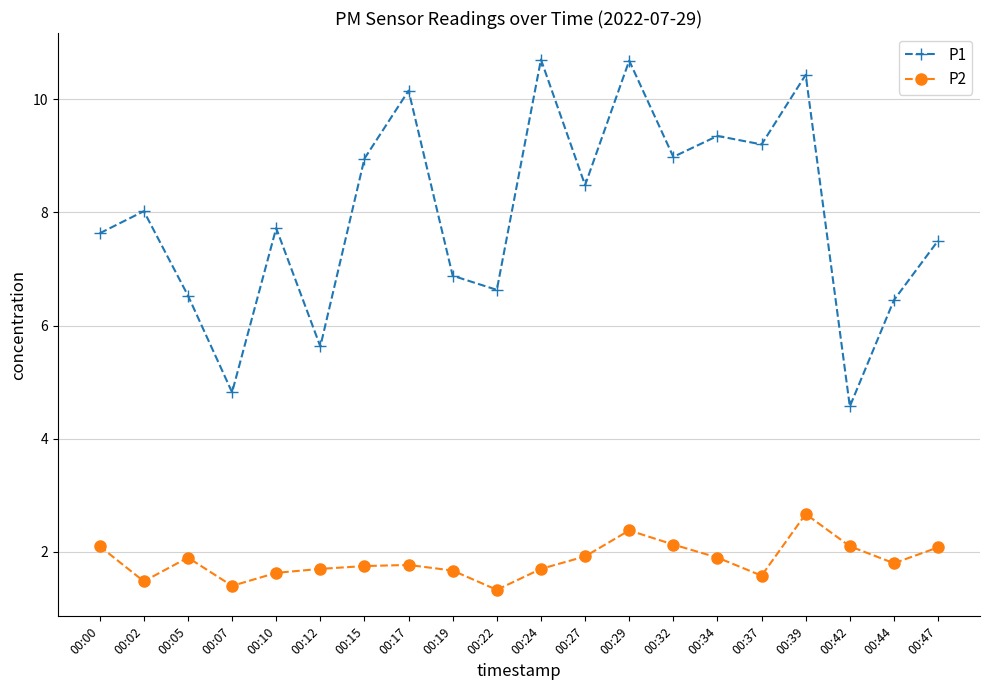

Rank the series at 00:00 from highest to lowest value.

P1, P2